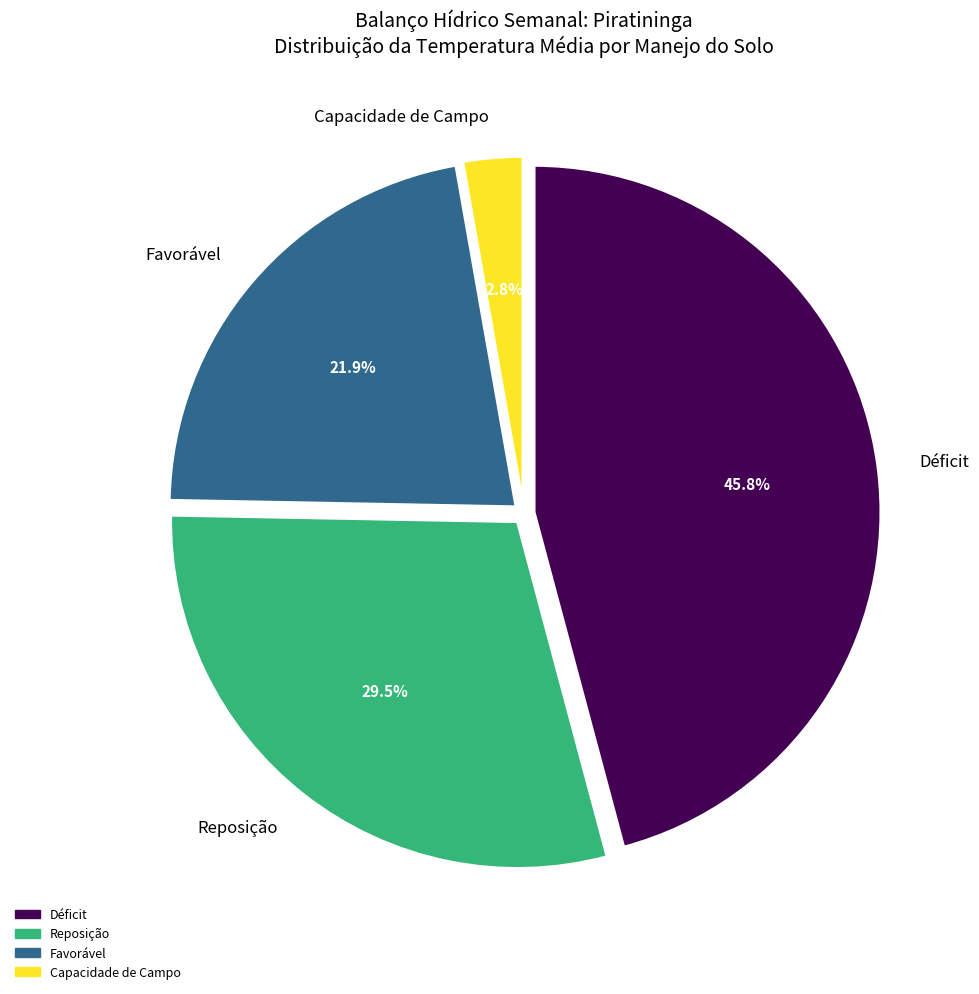

Count the number of slices in the pie.

4